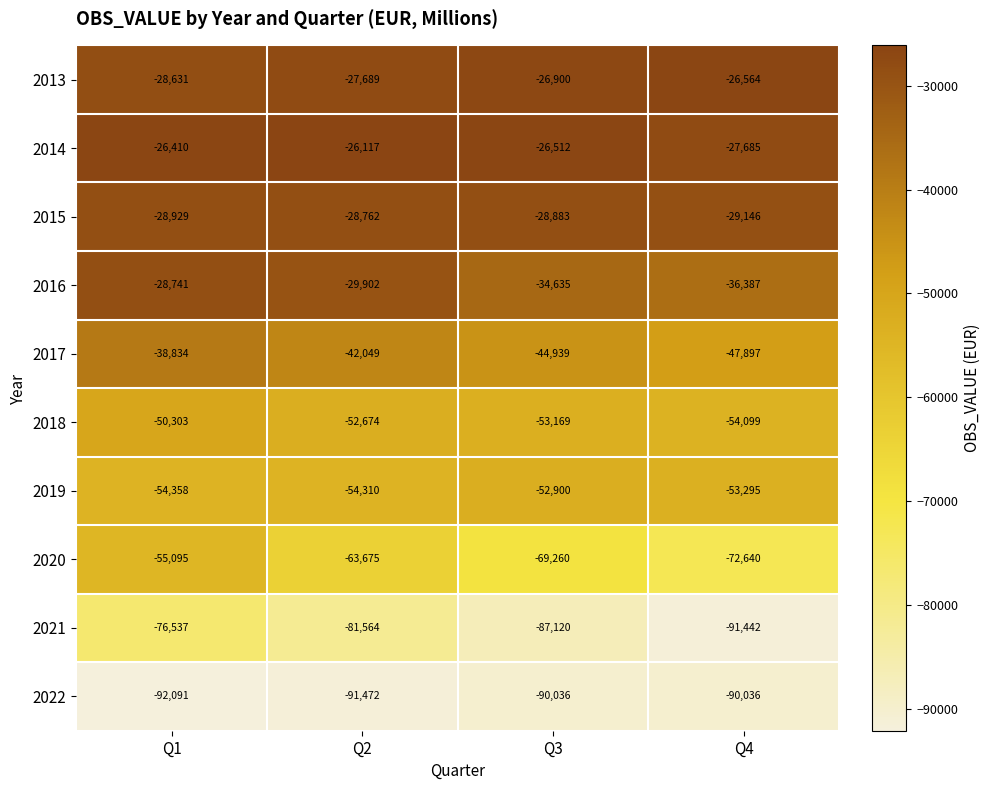

The value of 2015 at Q4 is -29146. True or false?

True